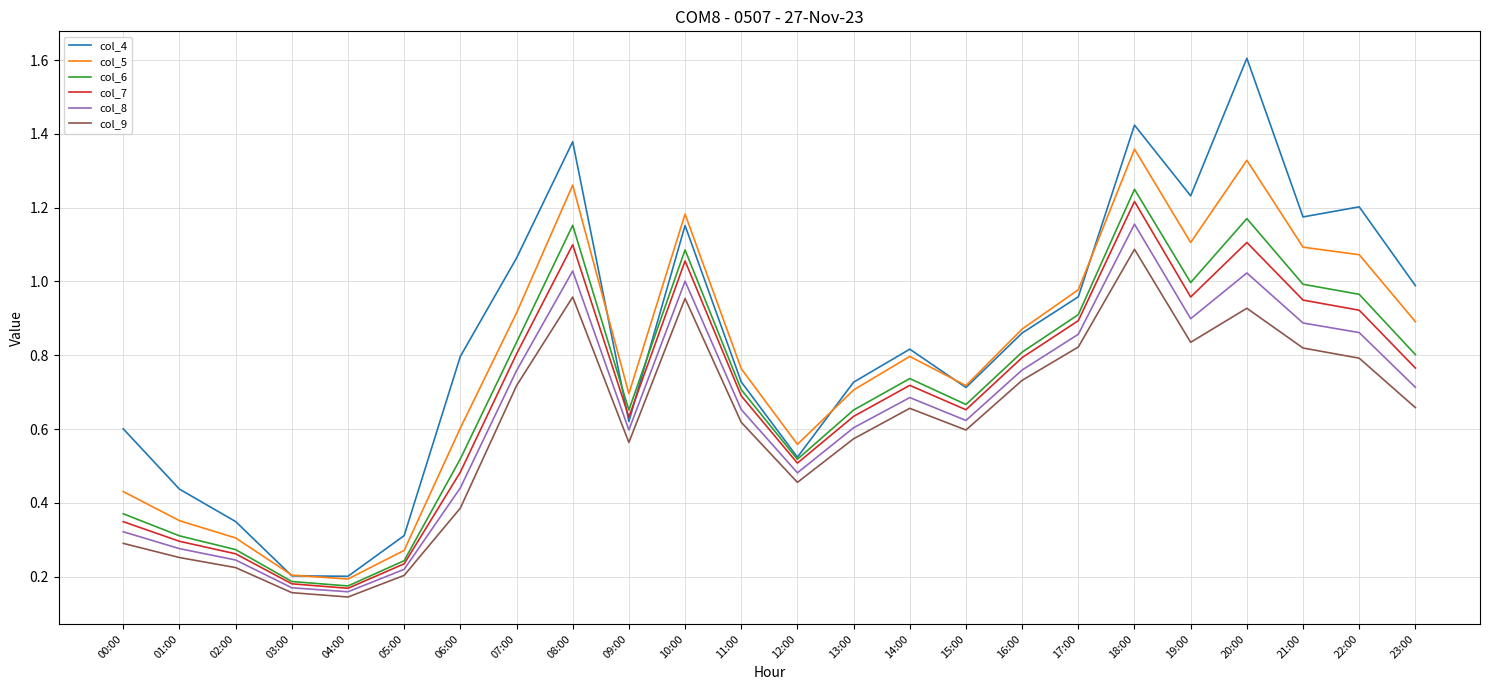

True or false: col_6 and col_5 cross at least once.

False